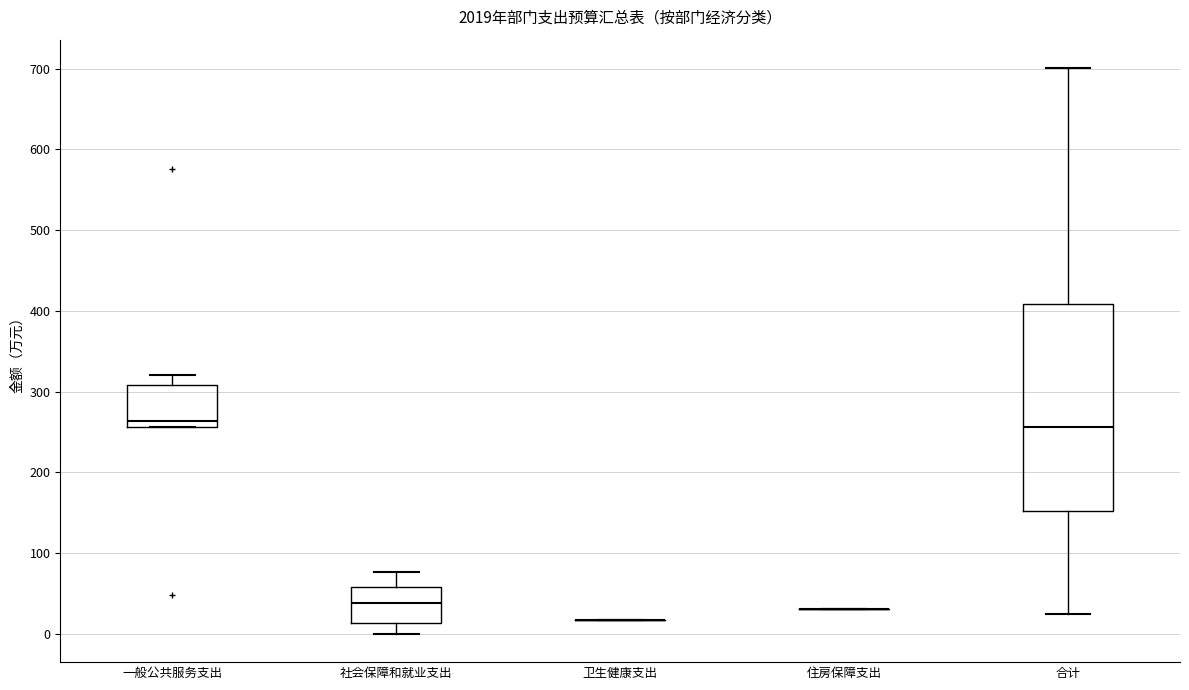

Which box is the tallest, from its lower edge to its upper edge?

合计